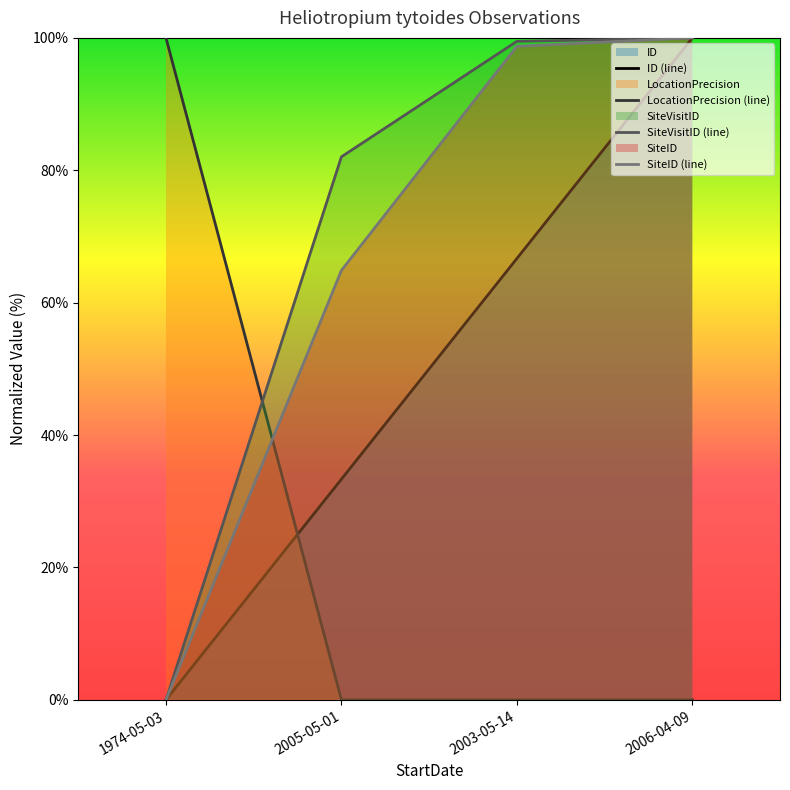

At which label is SiteVisitID (line) closest to 0?

1974-05-03